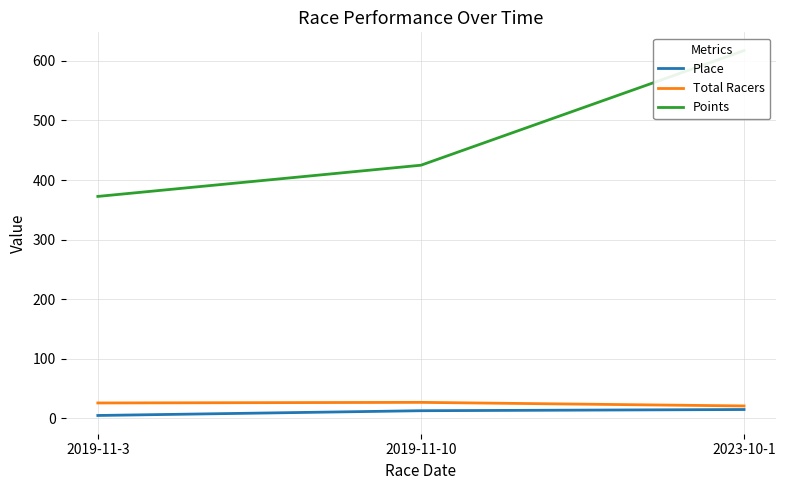

Does the chart have visible grid lines?

Yes